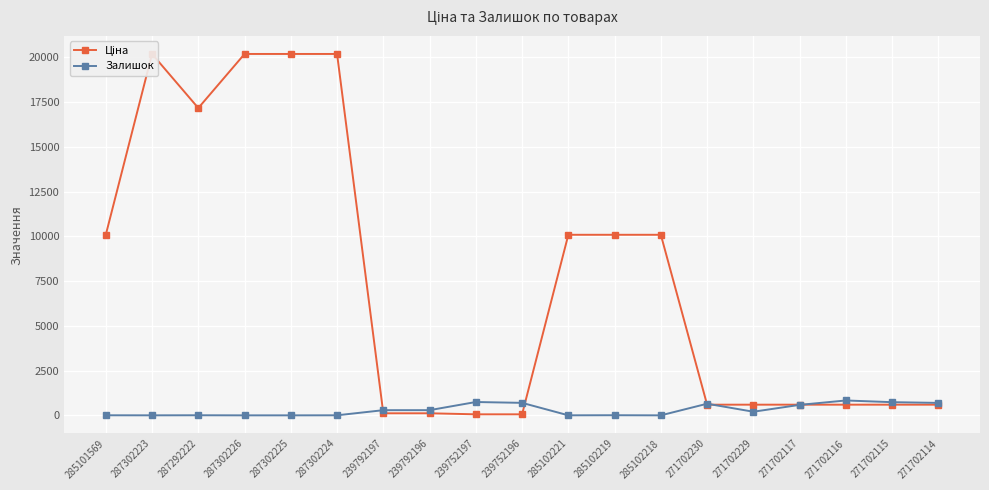

What is the label of the 5th point from the left?

287302225